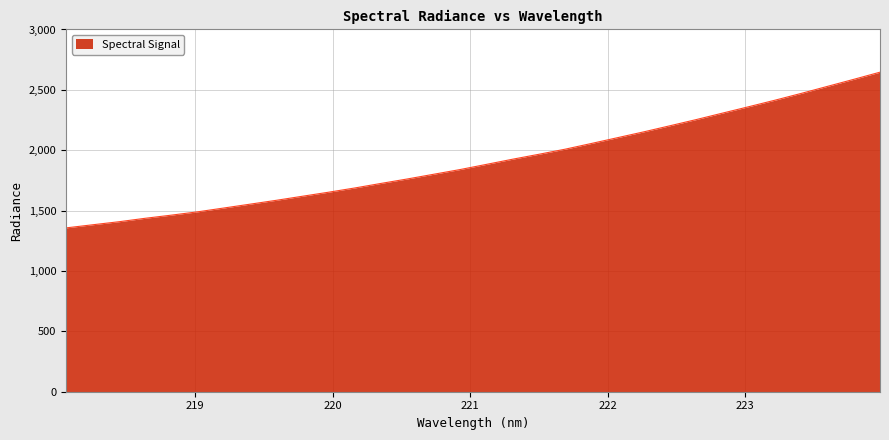

How many series are shown in this chart?

1